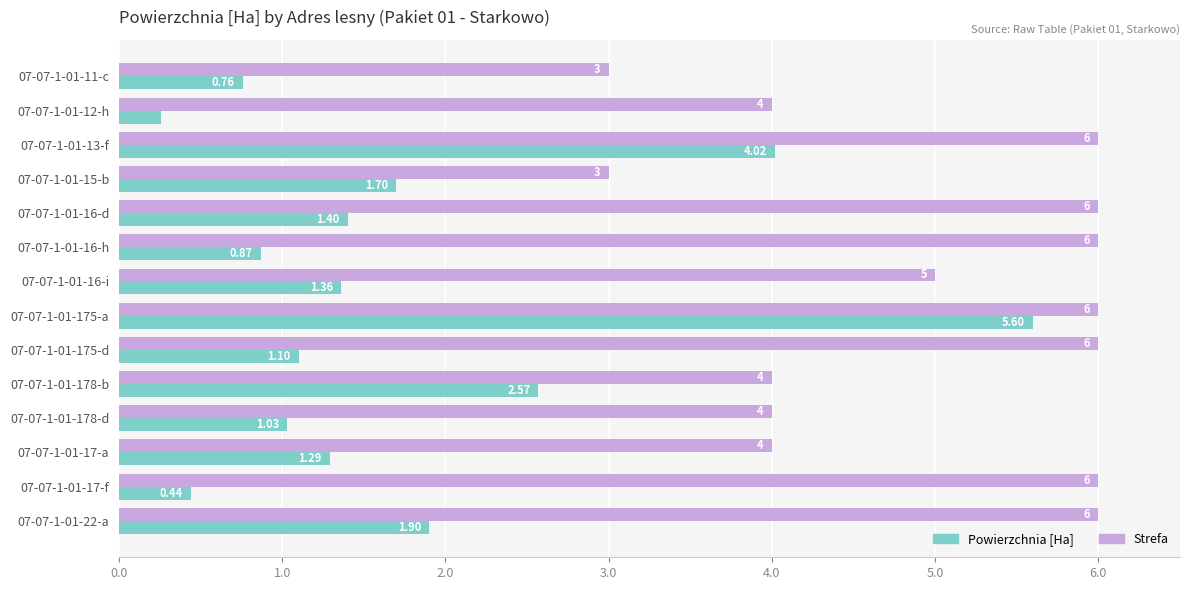

Which series has the largest range (max minus min)?

Powierzchnia [Ha]